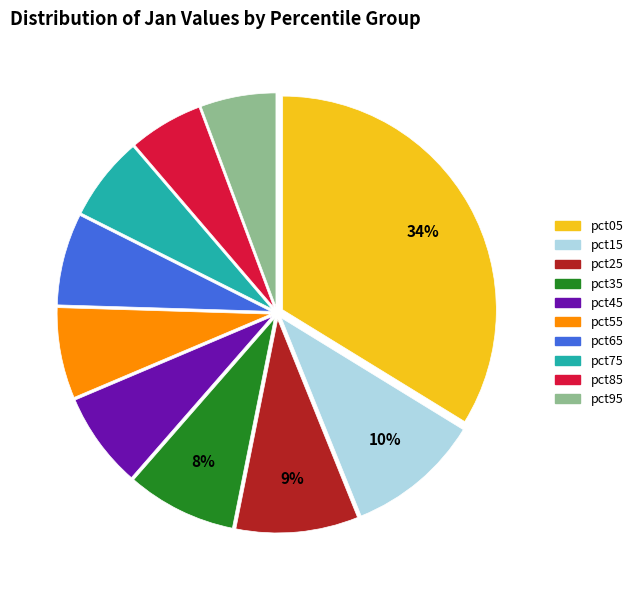

Is pct35 the majority of the pie?

No